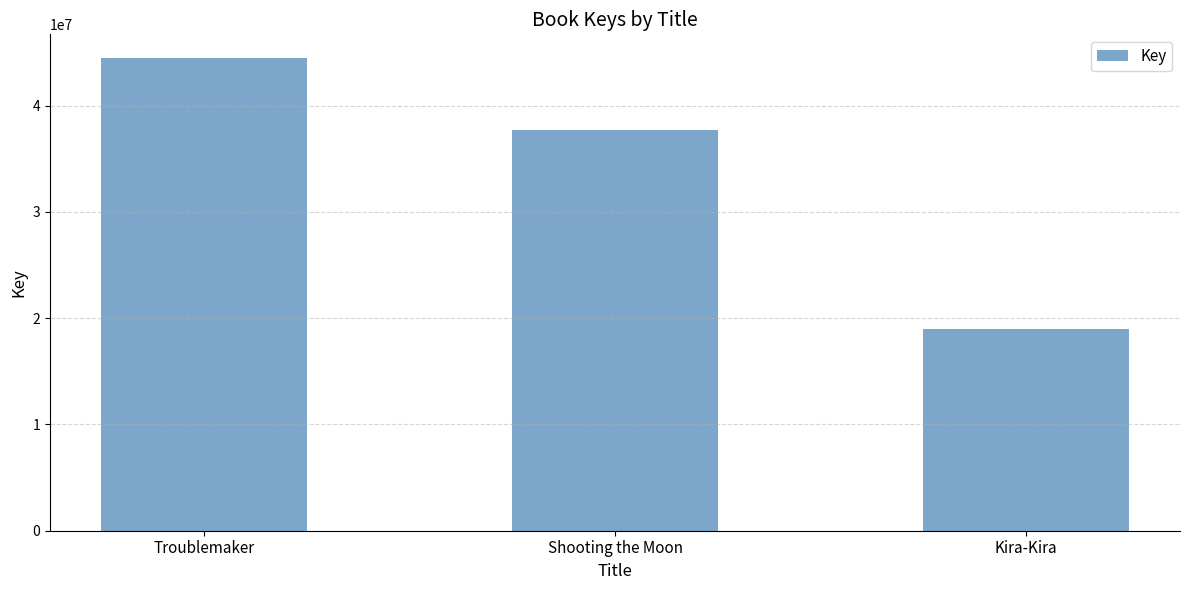

The value at Troublemaker is 26205478. True or false?

False